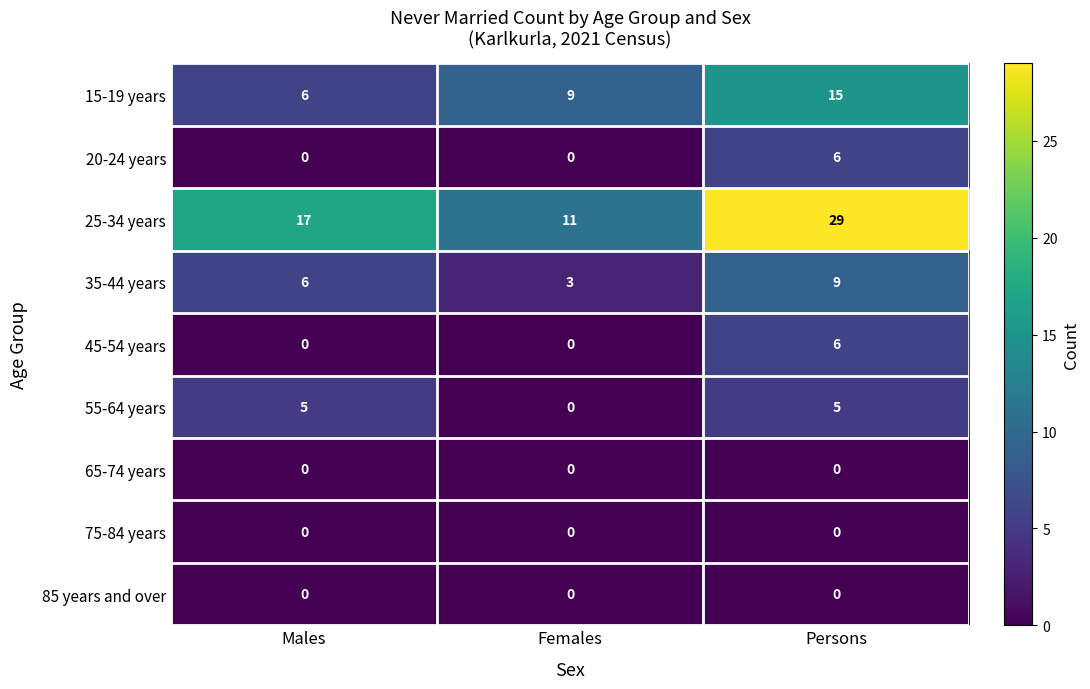

At which category does the chart reach its peak across all series?

Persons